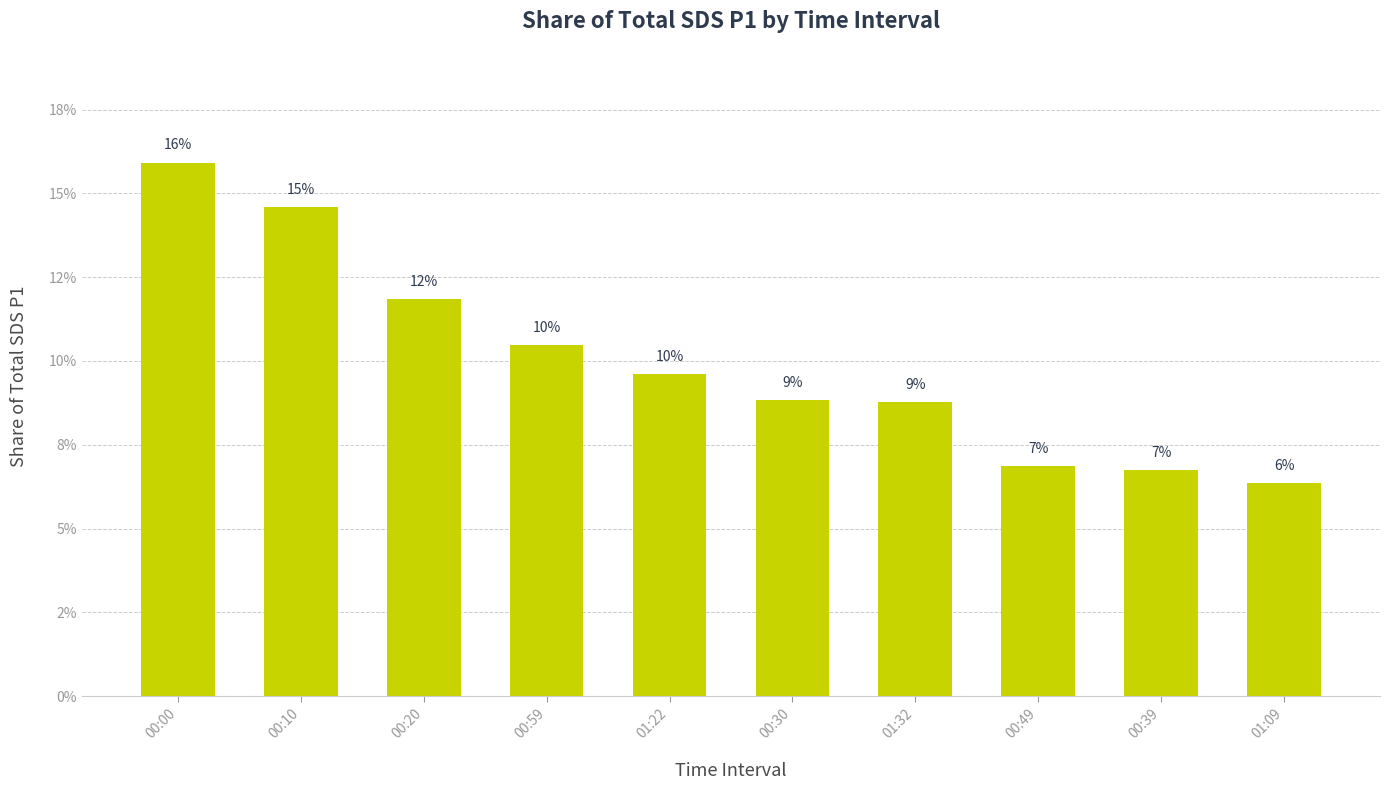

Reading left to right, list all the values displayed in this chart.

00:00=15.9	00:10=14.6	00:20=11.9	00:59=10.5	01:22=9.6	00:30=8.8	01:32=8.8	00:49=6.9	00:39=6.7	01:09=6.4